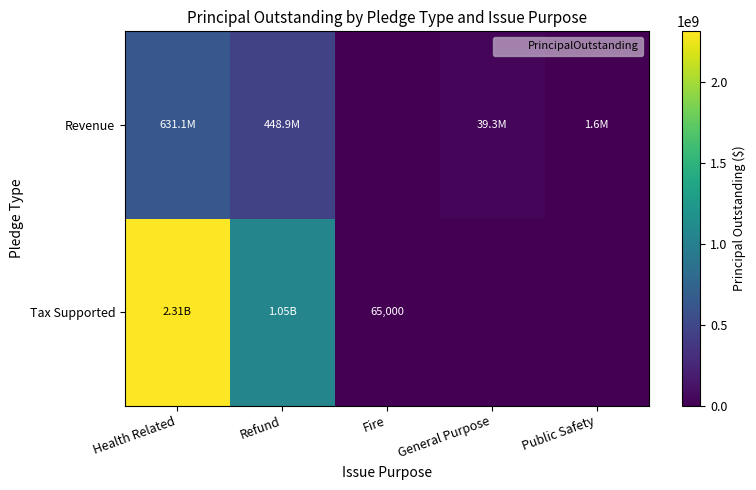

Count the number of data series in this chart.

2